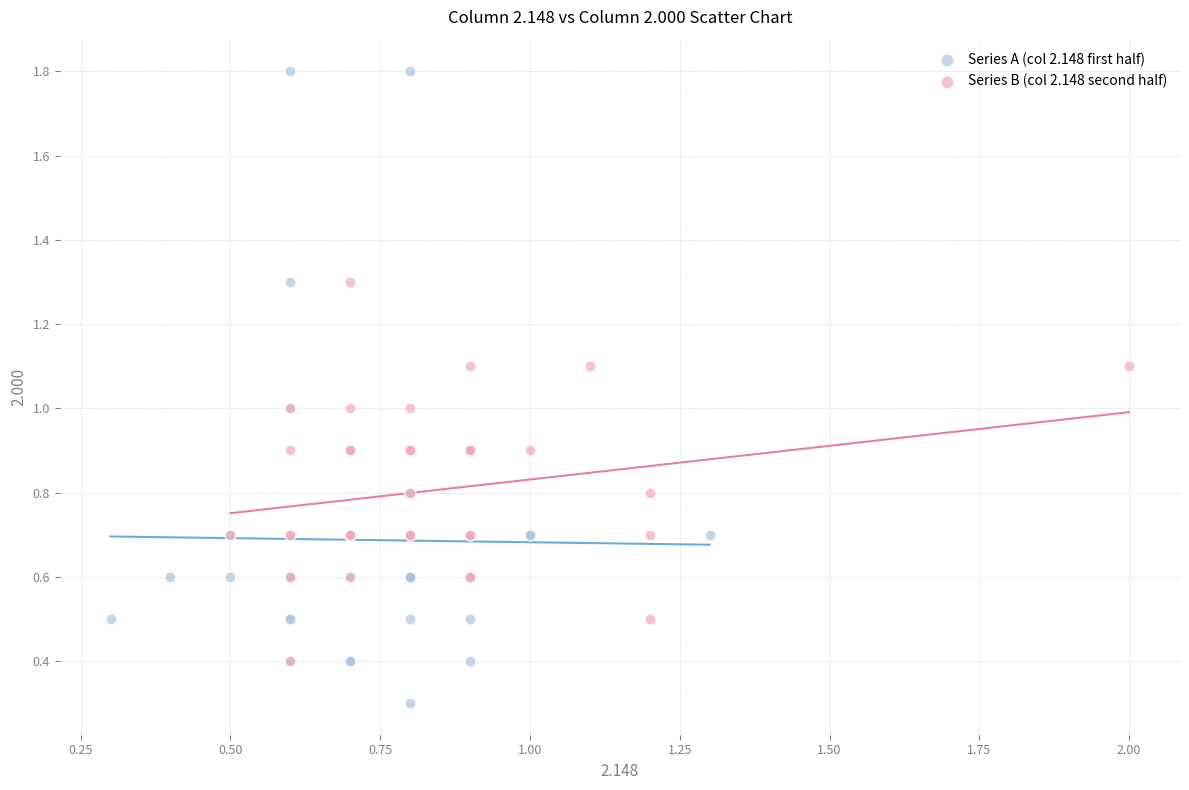

Which series has the widest spread of Y values?

Series A (col 2.148 first half)